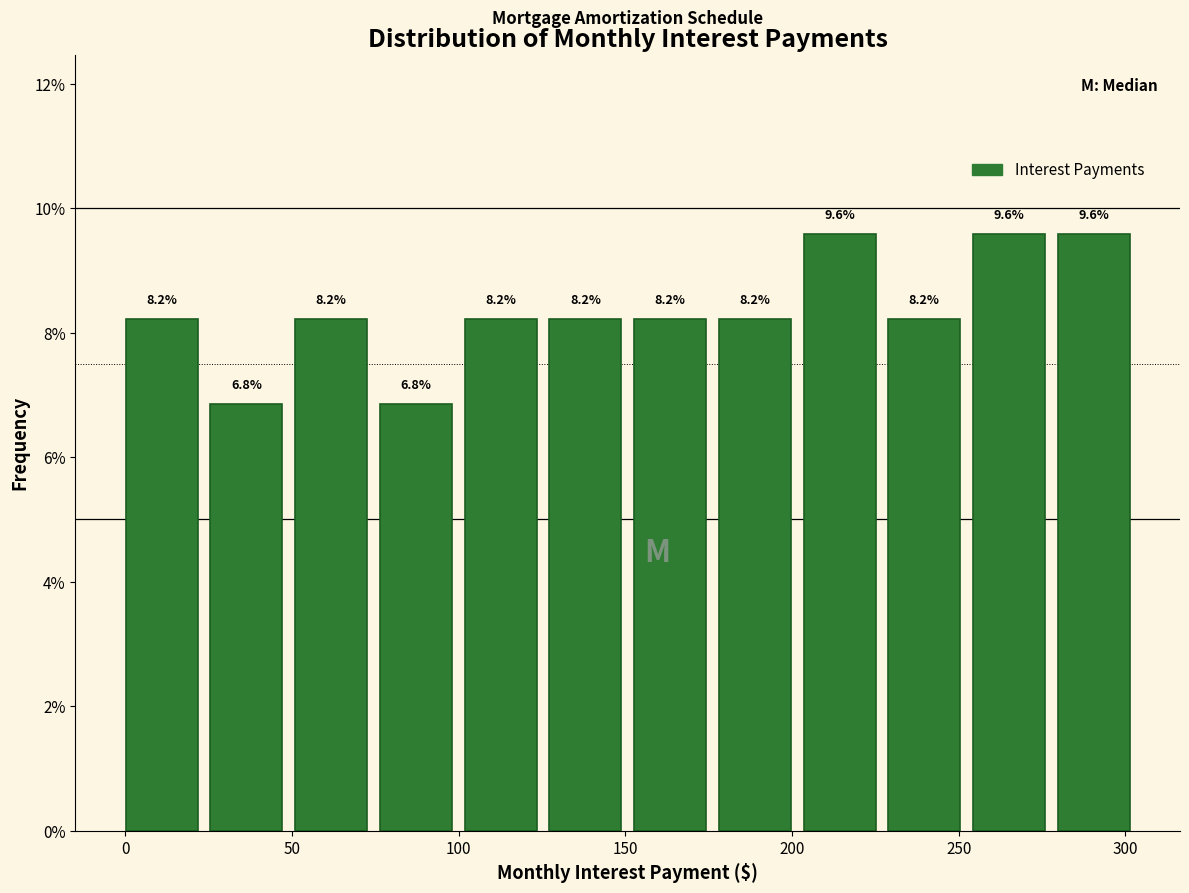

Reading left to right, transcribe this chart: for each bar, give the range it covers on the x-axis and its height. The bar edges are not printed on the chart, so give them approximately, as read against the axis.

0 to 25: 8.2
25 to 50: 6.8
50 to 75: 8.2
75 to 100: 6.8
100 to 125: 8.2
125 to 155: 8.2
155 to 180: 8.2
180 to 205: 8.2
205 to 230: 9.6
230 to 255: 8.2
255 to 280: 9.6
280 to 305: 9.6